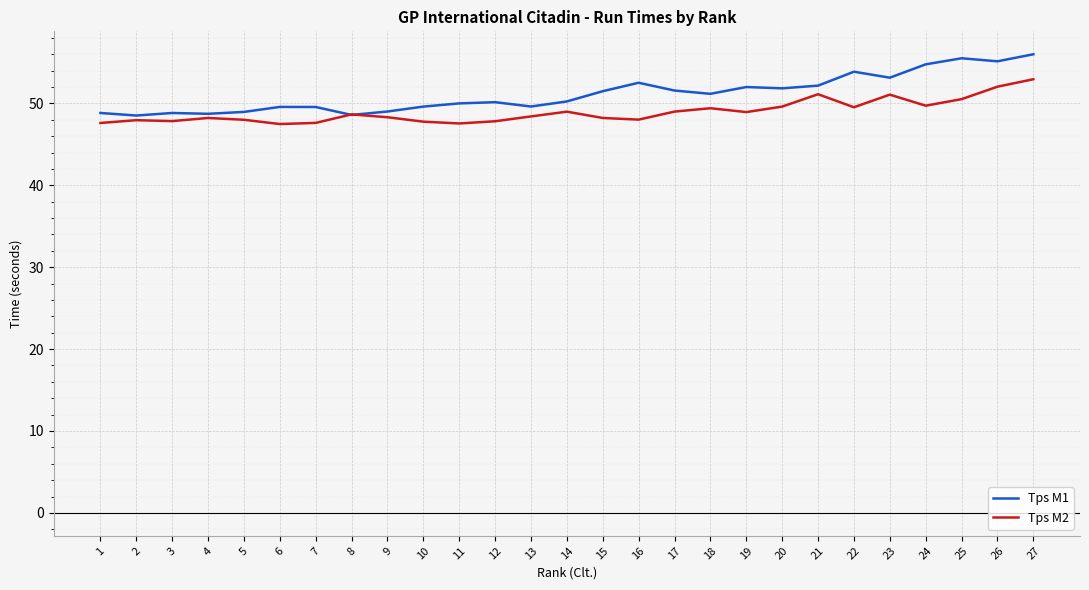

Does the chart have visible grid lines?

Yes